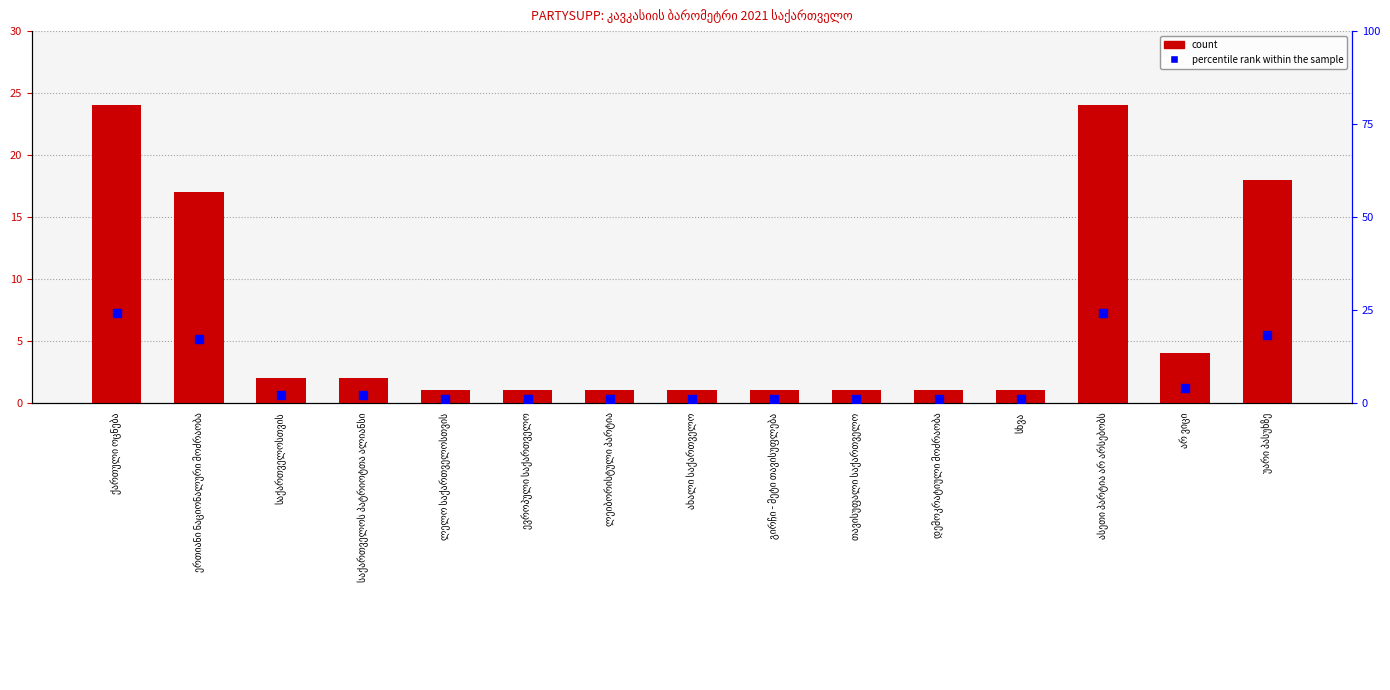

Which series has the largest Y range (max minus min)?

percentile rank within the sample